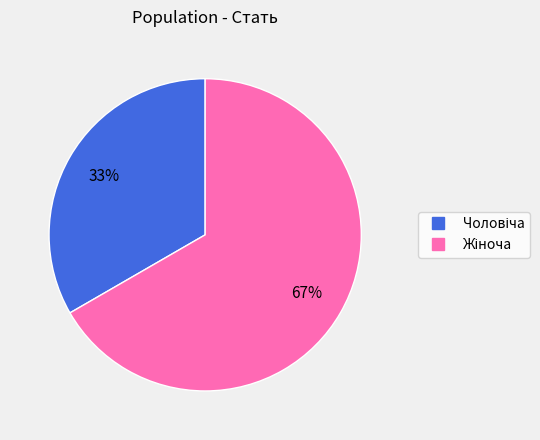

To the nearest percent, what is the average slice percentage?

50%